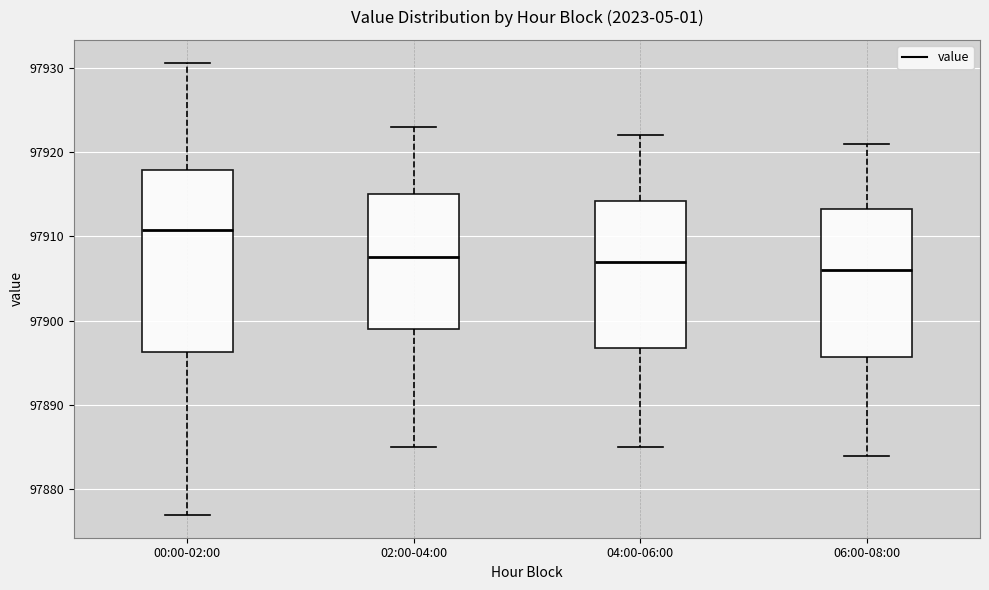

Where is the upper edge of the box for 04:00-06:00 on the y-axis? The values are not printed on the chart, so give them approximately, as read against the axis.

97914